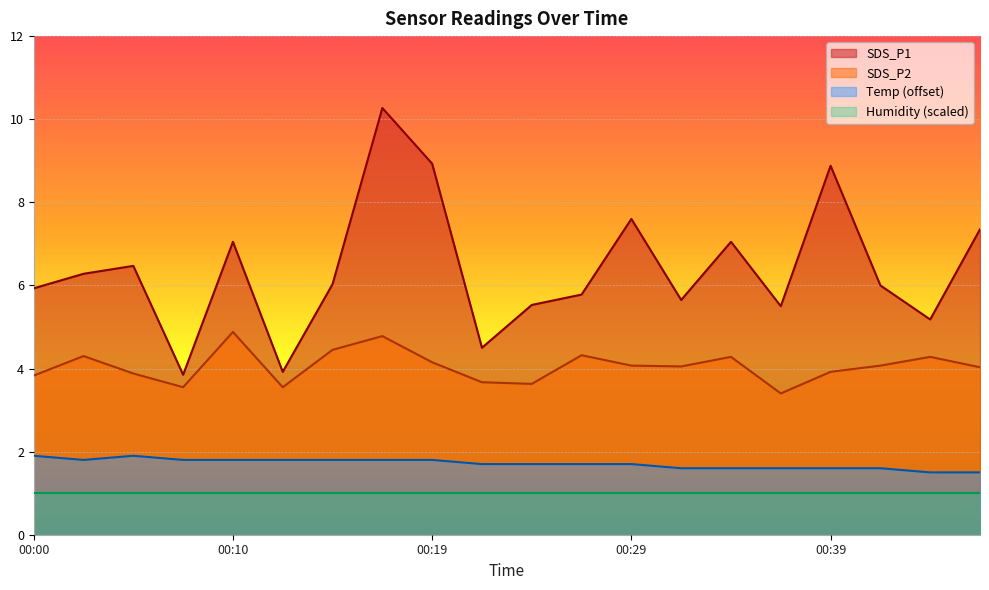

Is it true that Temp equals 2.6 at 00:24?

False